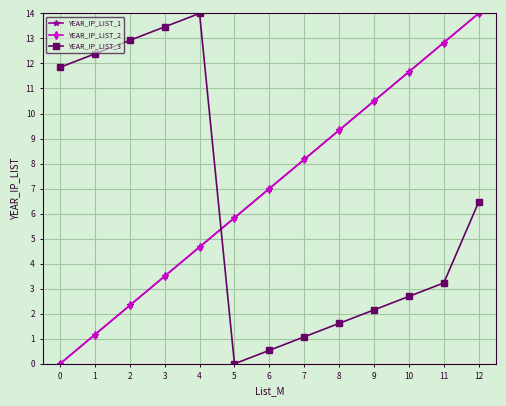

Does the chart have visible grid lines?

Yes